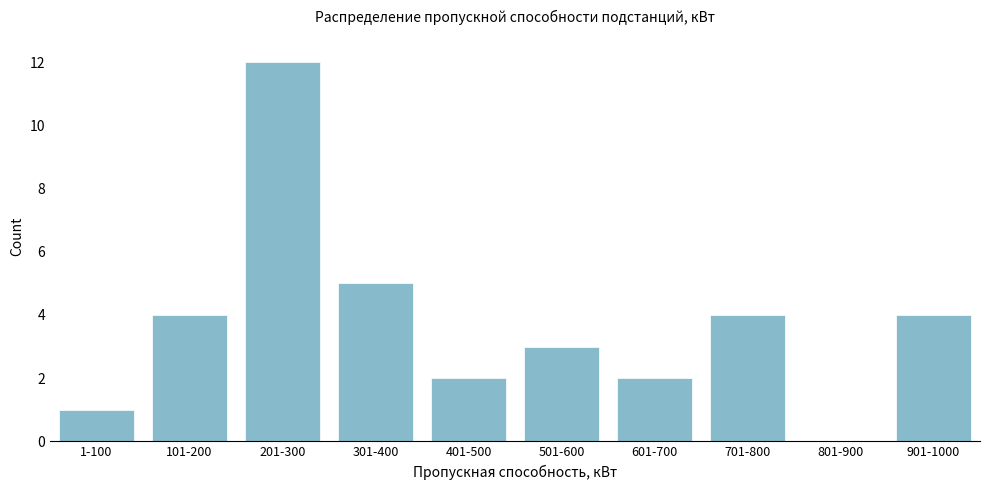

Reading left to right, list all the values displayed in this chart.

1-100=1	101-200=4	201-300=12	301-400=5	401-500=2	501-600=3	601-700=2	701-800=4	801-900=0	901-1000=4